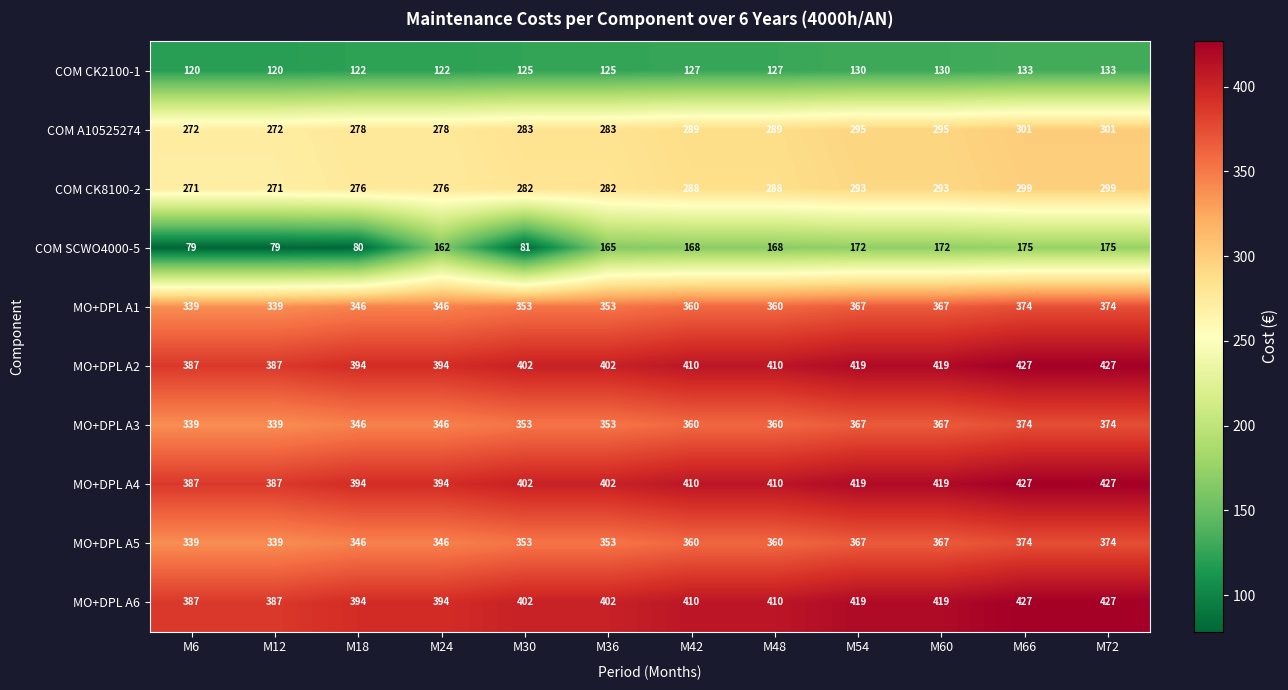

What is the average value of the COM SCWO4000-5 series?

140